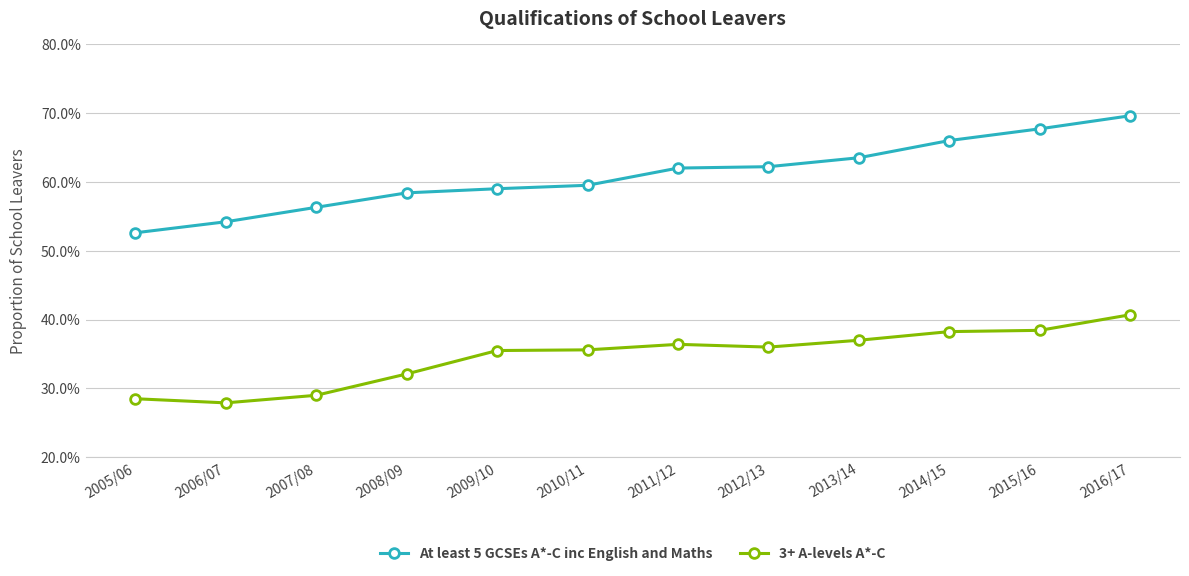

Rank the series at 2016/17 from lowest to highest value.

3+ A-levels A*-C, At least 5 GCSEs A*-C inc English and Maths